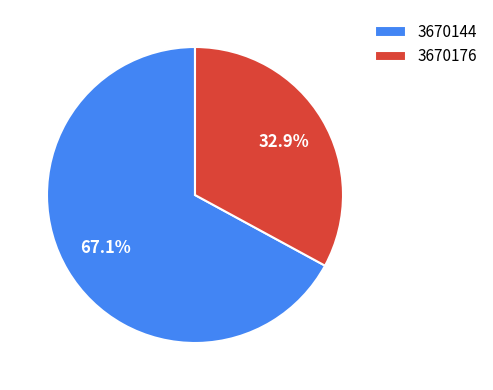

To the nearest percent, what is the difference between the largest and smallest slice percentages?

34%